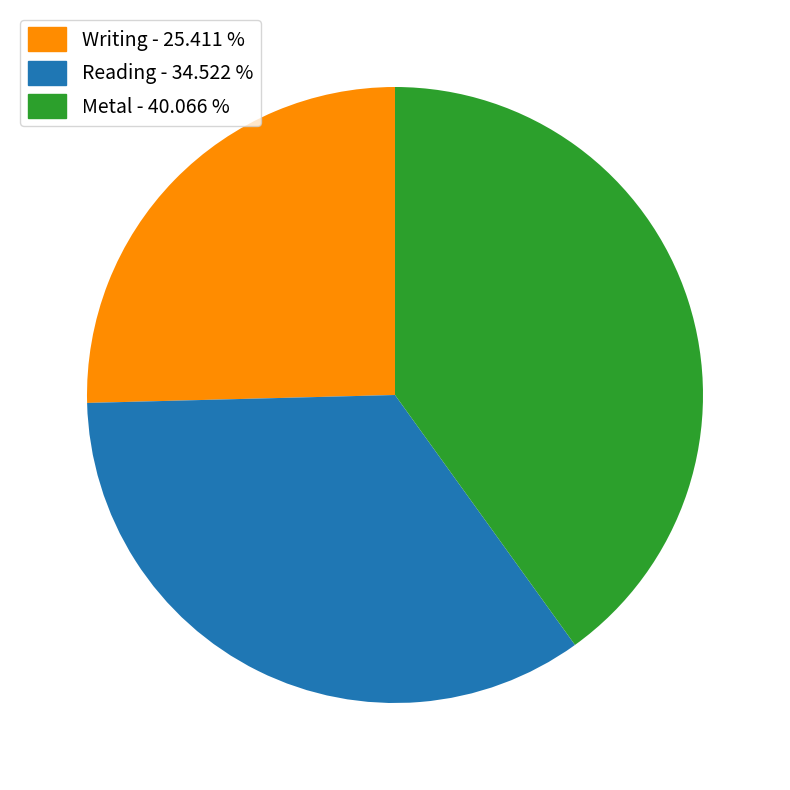

Is the sum of Reading and Metal greater than half?

Yes